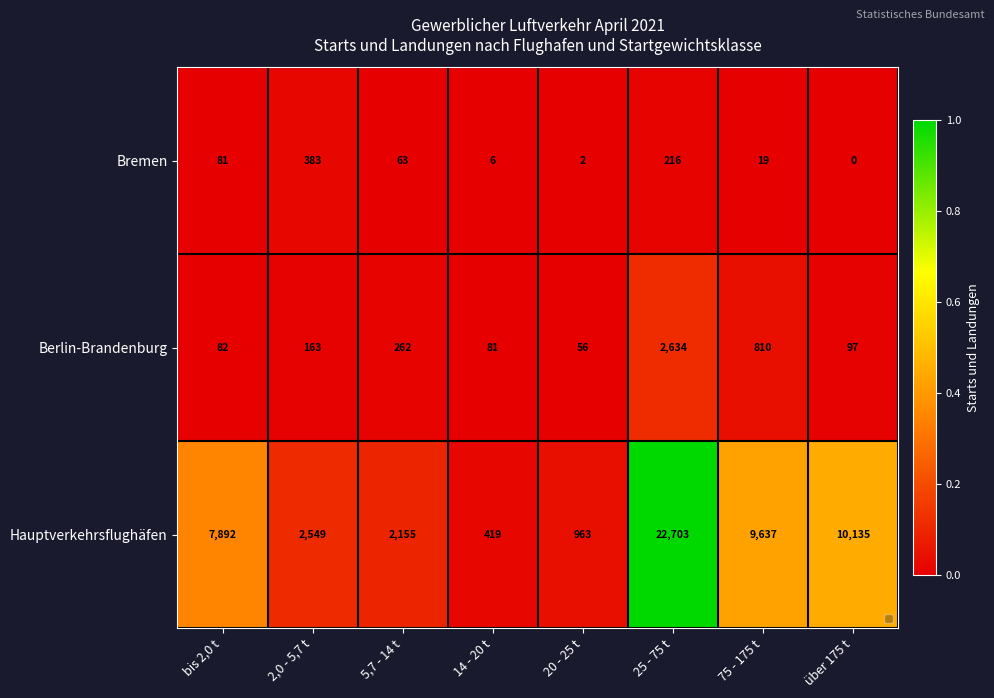

Which has a higher value, 5,7 - 14 t or über 175 t?

5,7 - 14 t